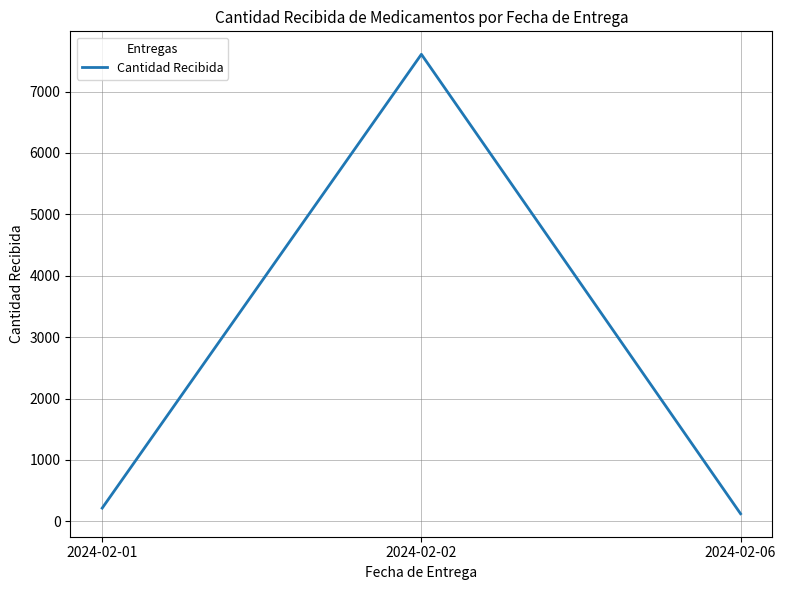

What is the sum of all values?

7947